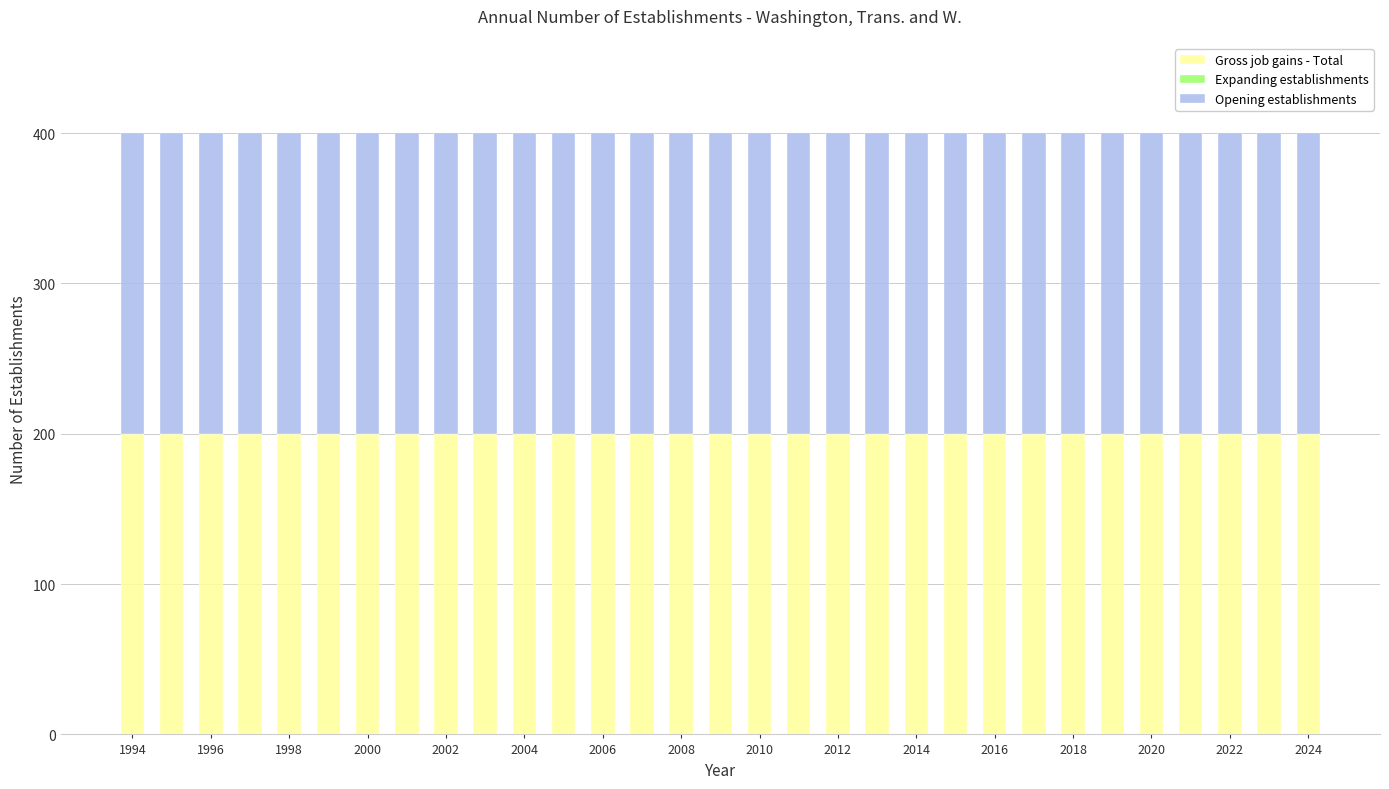

What is the total value across all series at 17?

400